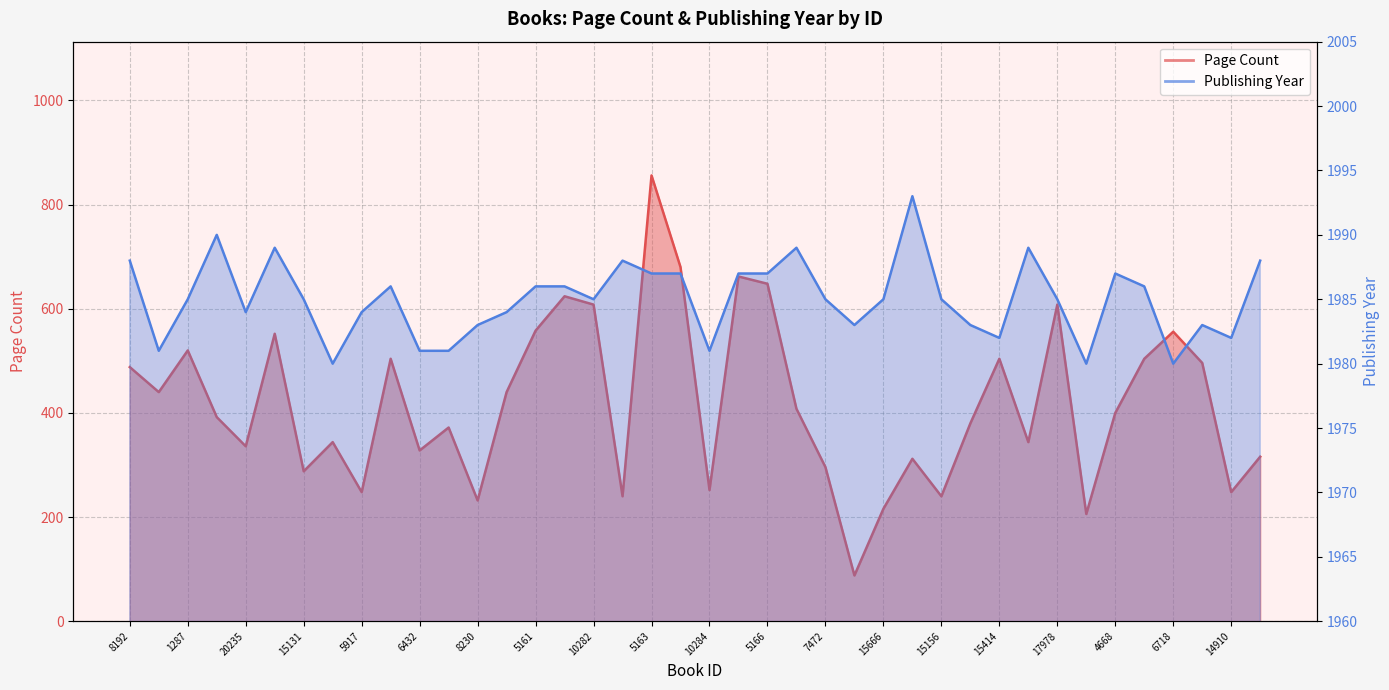

Rank the series at 5163 from highest to lowest value.

Publishing Year, Page Count